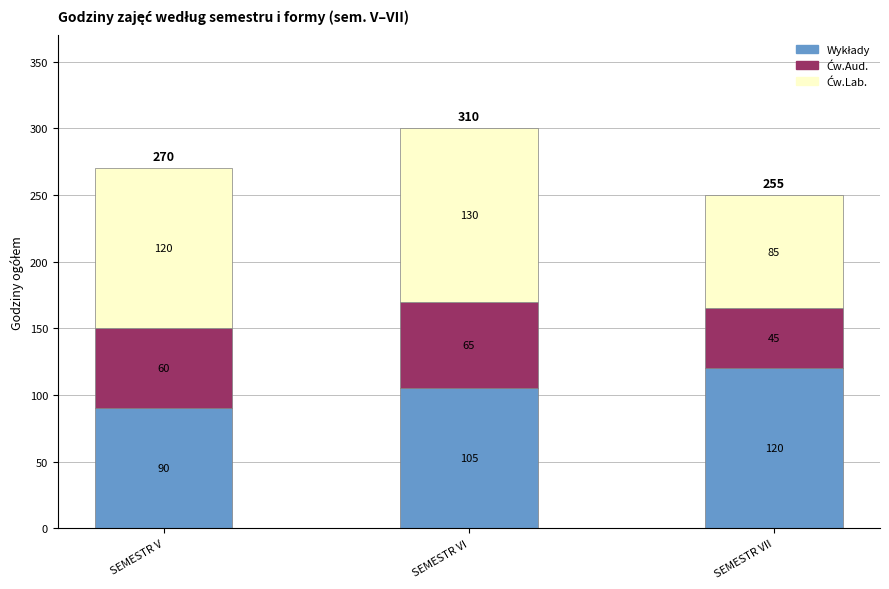

What is the total value across all series at SEMESTR V?

270